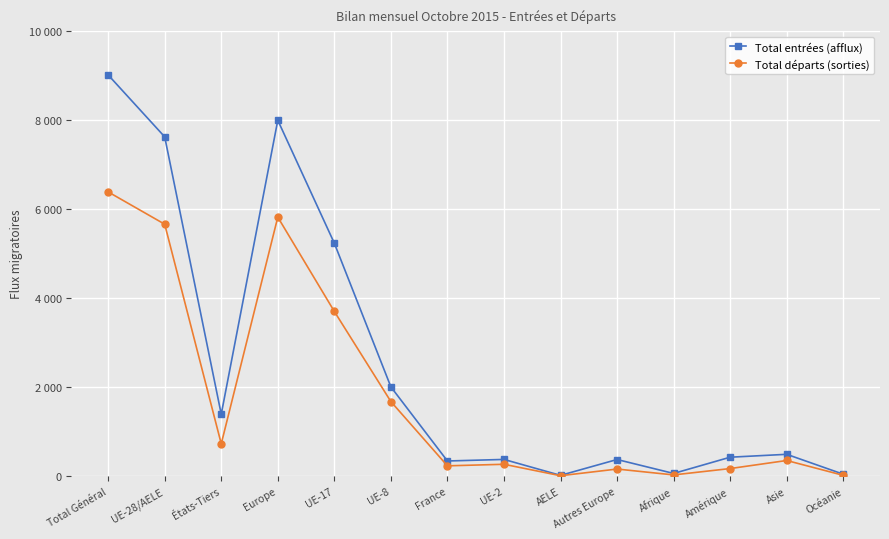

Which series has the largest range (max minus min)?

Total entrées (afflux)